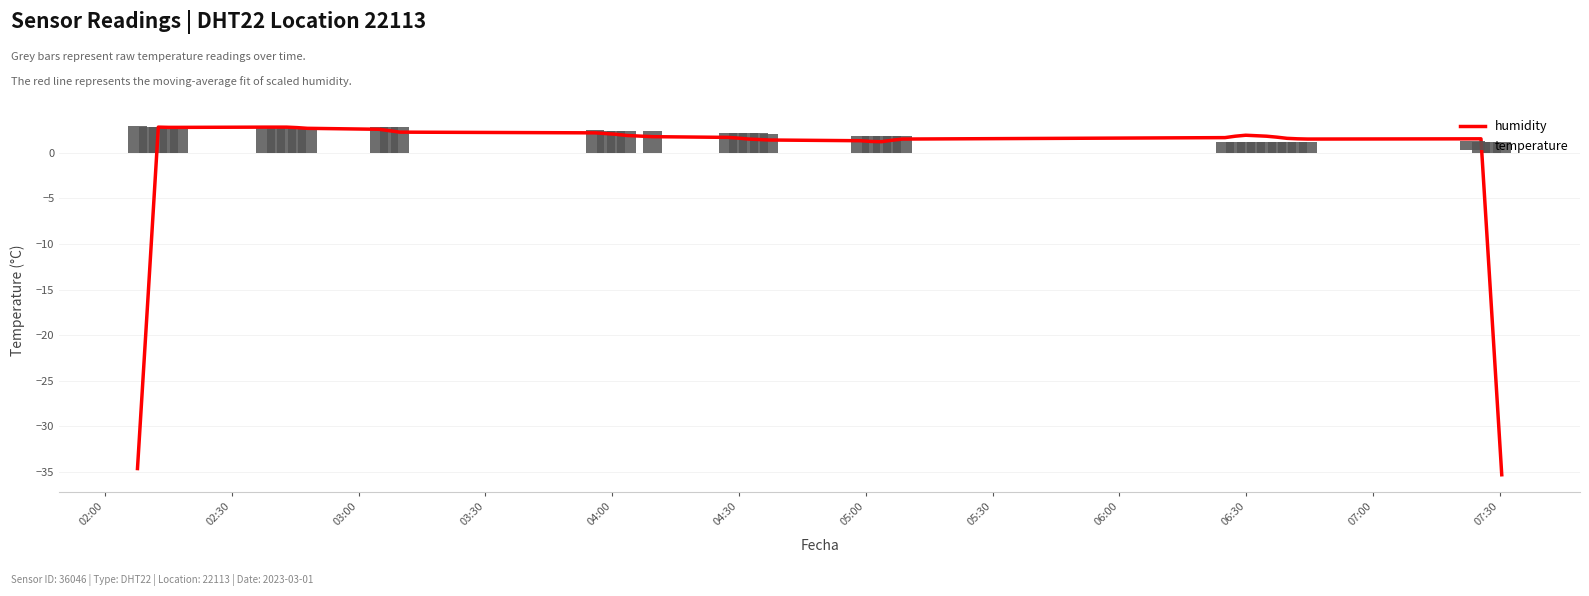

What is the minimum value for temperature?

1.2